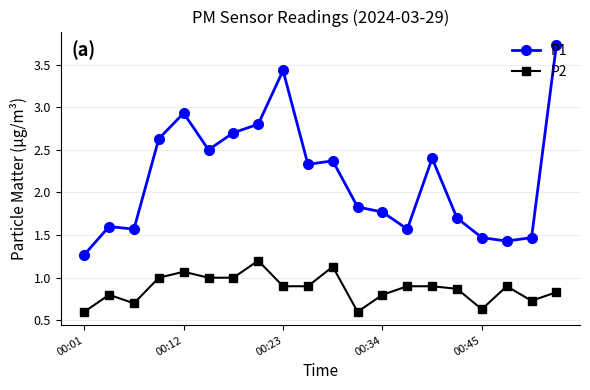

List the series in order of their overall mean, highest first.

P1, P2